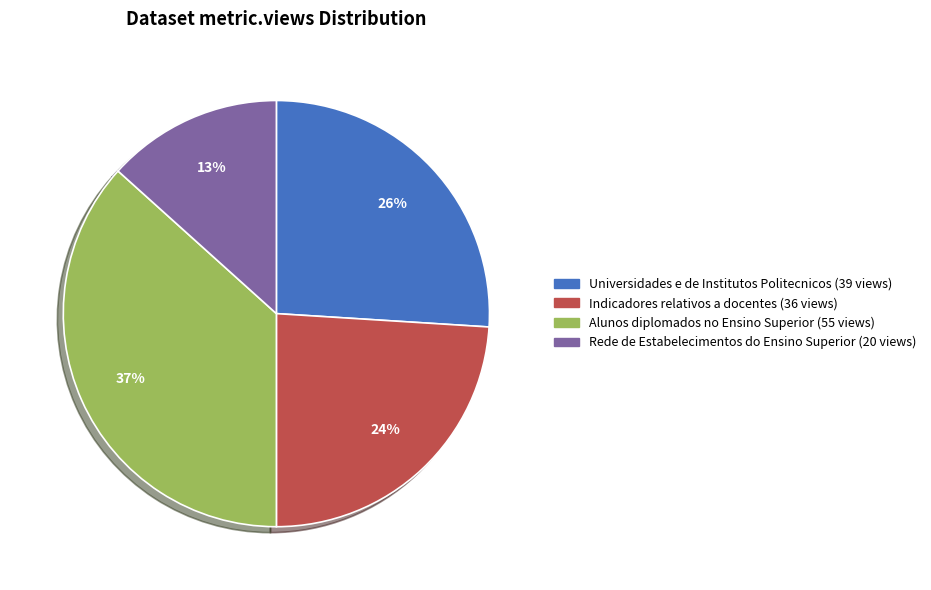

Is Rede de Estabelecimentos do Ensino Superior the majority of the pie?

No